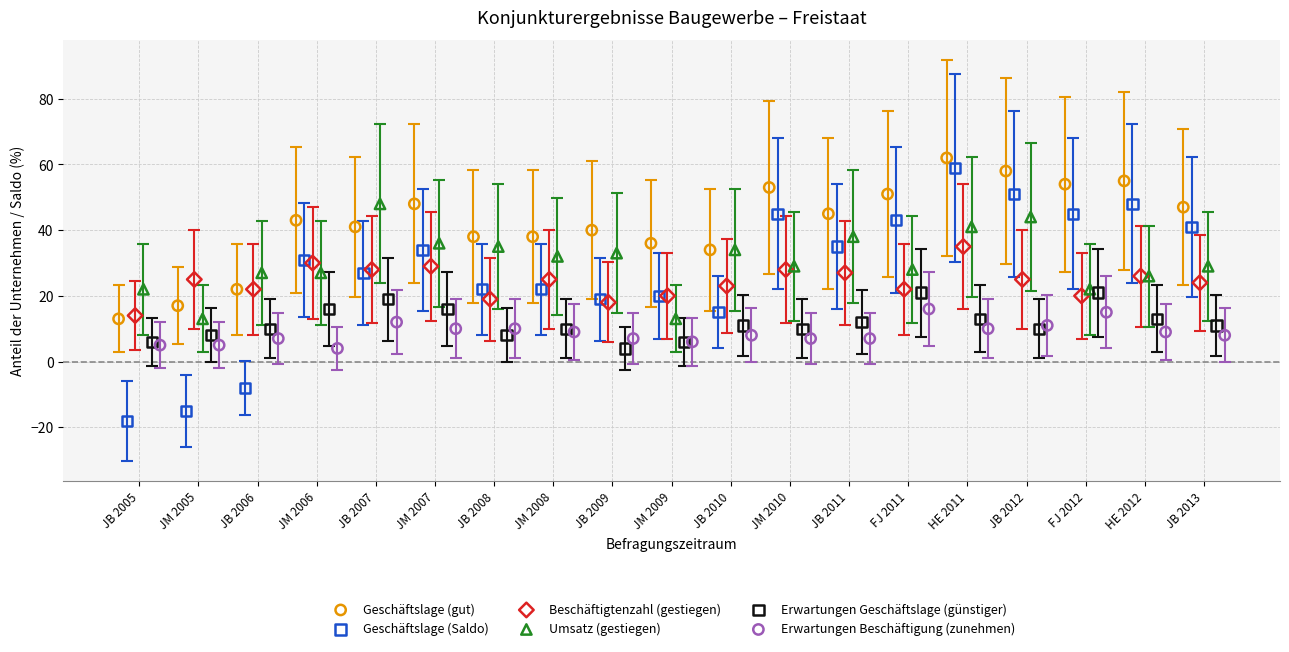

Which series has the largest Y range (max minus min)?

Geschäftslage (Saldo)